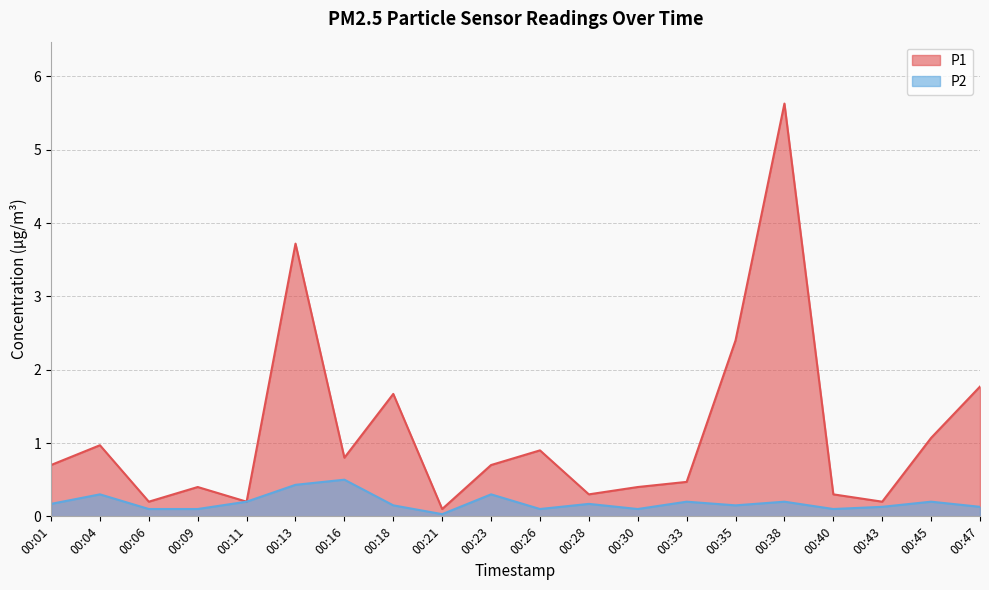

What is the spread (max minus min) of values at 00:35?

2.2